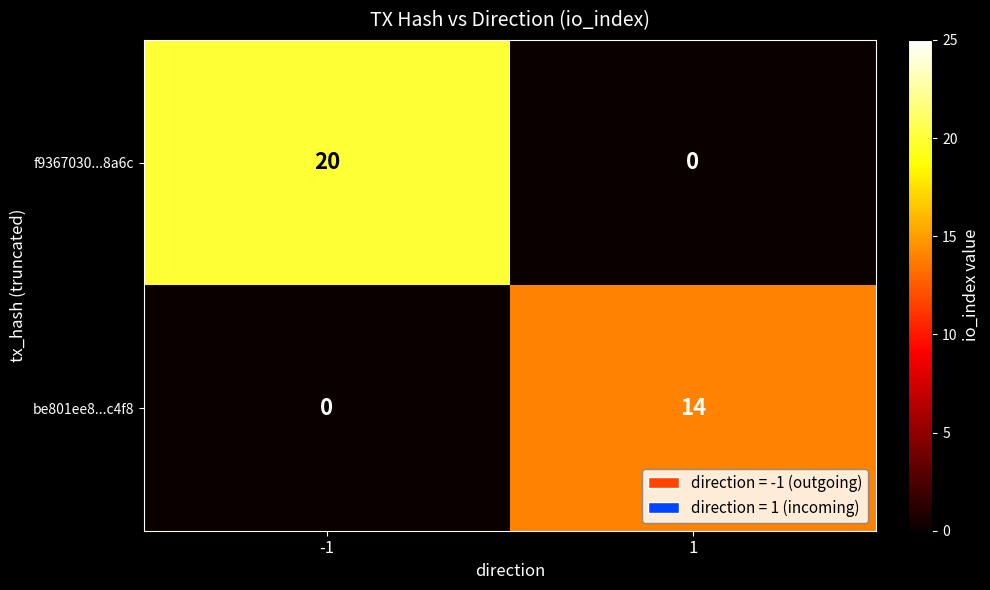

Which series has the largest total across all categories?

f9367030...8a6c